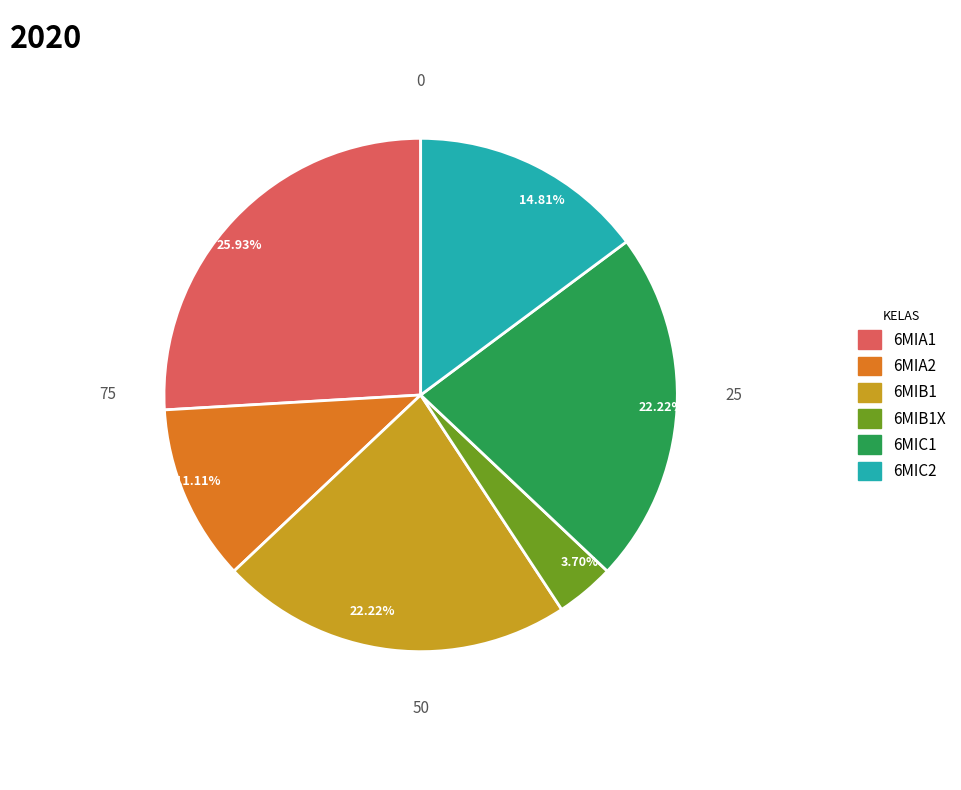

Does any single category account for the majority?

No